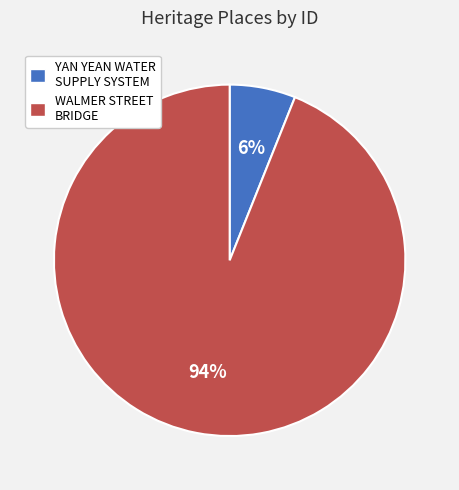

Is it true that YAN YEAN WATER SUPPLY SYSTEM is 1% of the pie?

False